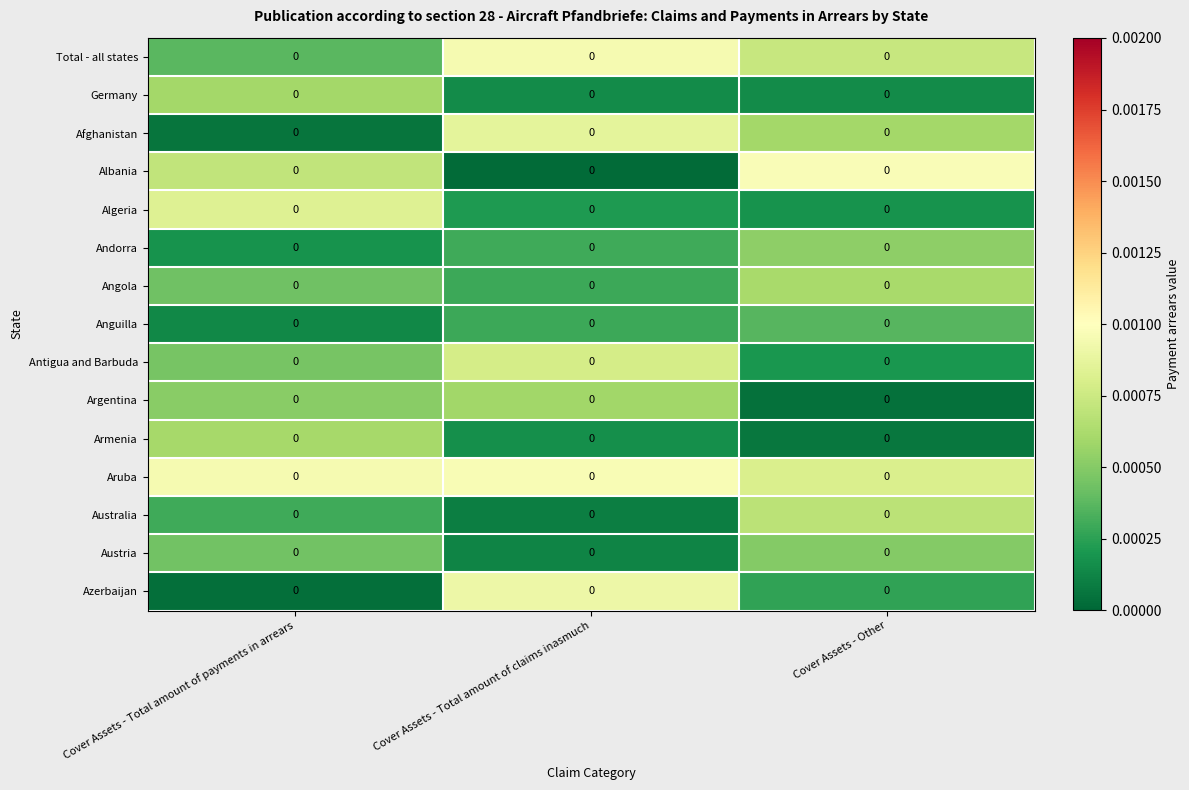

Reading left to right, transcribe all the data shown in this chart.

Total - all states: Cover Assets - Total amount of payments in arrears=0.0	Cover Assets - Total amount of claims inasmuch=0.0	Cover Assets - Other=0.0
Germany: Cover Assets - Total amount of payments in arrears=0.0	Cover Assets - Total amount of claims inasmuch=0.0	Cover Assets - Other=0.0
Afghanistan: Cover Assets - Total amount of payments in arrears=0.0	Cover Assets - Total amount of claims inasmuch=0.0	Cover Assets - Other=0.0
Albania: Cover Assets - Total amount of payments in arrears=0.0	Cover Assets - Total amount of claims inasmuch=0.0	Cover Assets - Other=0.0
Algeria: Cover Assets - Total amount of payments in arrears=0.0	Cover Assets - Total amount of claims inasmuch=0.0	Cover Assets - Other=0.0
Andorra: Cover Assets - Total amount of payments in arrears=0.0	Cover Assets - Total amount of claims inasmuch=0.0	Cover Assets - Other=0.0
Angola: Cover Assets - Total amount of payments in arrears=0.0	Cover Assets - Total amount of claims inasmuch=0.0	Cover Assets - Other=0.0
Anguilla: Cover Assets - Total amount of payments in arrears=0.0	Cover Assets - Total amount of claims inasmuch=0.0	Cover Assets - Other=0.0
Antigua and Barbuda: Cover Assets - Total amount of payments in arrears=0.0	Cover Assets - Total amount of claims inasmuch=0.0	Cover Assets - Other=0.0
Argentina: Cover Assets - Total amount of payments in arrears=0.0	Cover Assets - Total amount of claims inasmuch=0.0	Cover Assets - Other=0.0
Armenia: Cover Assets - Total amount of payments in arrears=0.0	Cover Assets - Total amount of claims inasmuch=0.0	Cover Assets - Other=0.0
Aruba: Cover Assets - Total amount of payments in arrears=0.0	Cover Assets - Total amount of claims inasmuch=0.0	Cover Assets - Other=0.0
Australia: Cover Assets - Total amount of payments in arrears=0.0	Cover Assets - Total amount of claims inasmuch=0.0	Cover Assets - Other=0.0
Austria: Cover Assets - Total amount of payments in arrears=0.0	Cover Assets - Total amount of claims inasmuch=0.0	Cover Assets - Other=0.0
Azerbaijan: Cover Assets - Total amount of payments in arrears=0.0	Cover Assets - Total amount of claims inasmuch=0.0	Cover Assets - Other=0.0